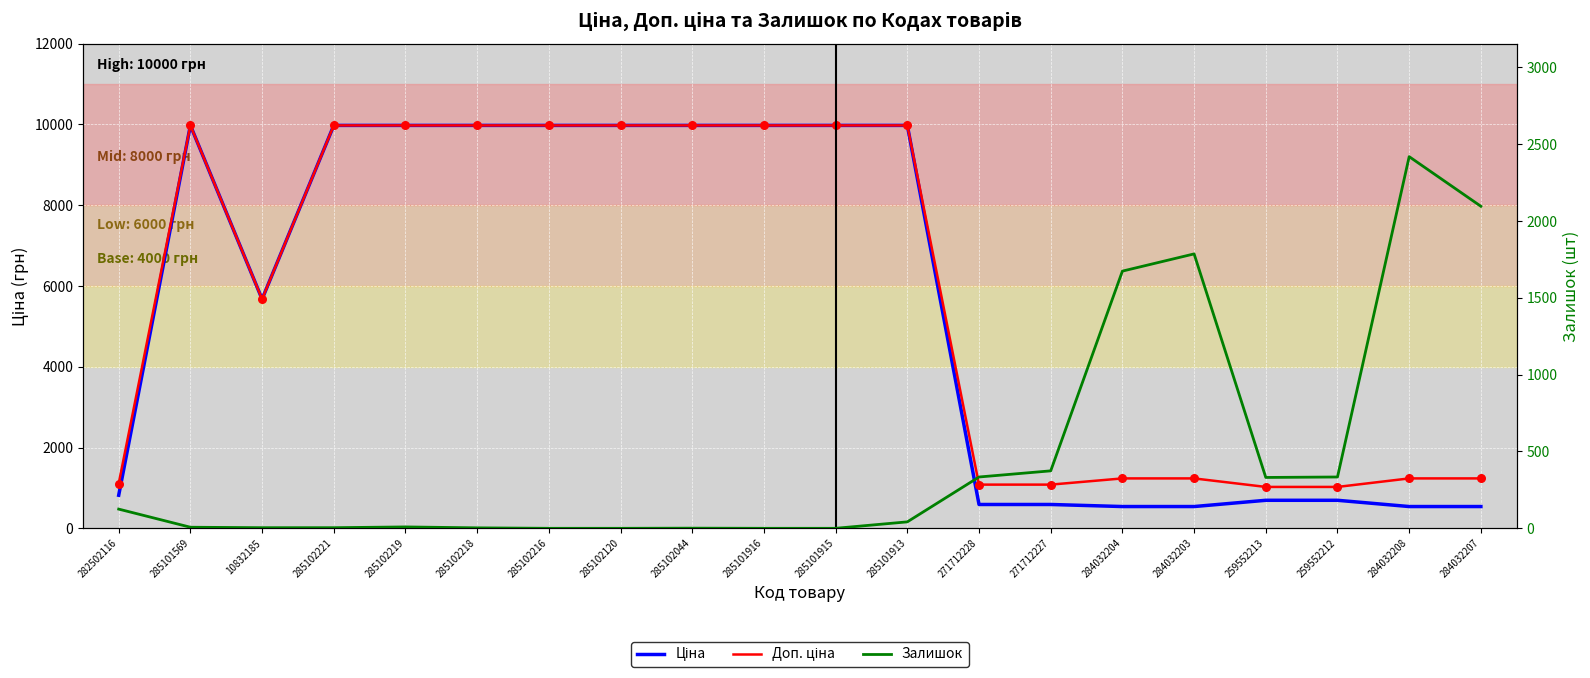

What are all the series names shown in the legend?

Ціна, Доп. ціна, Залишок